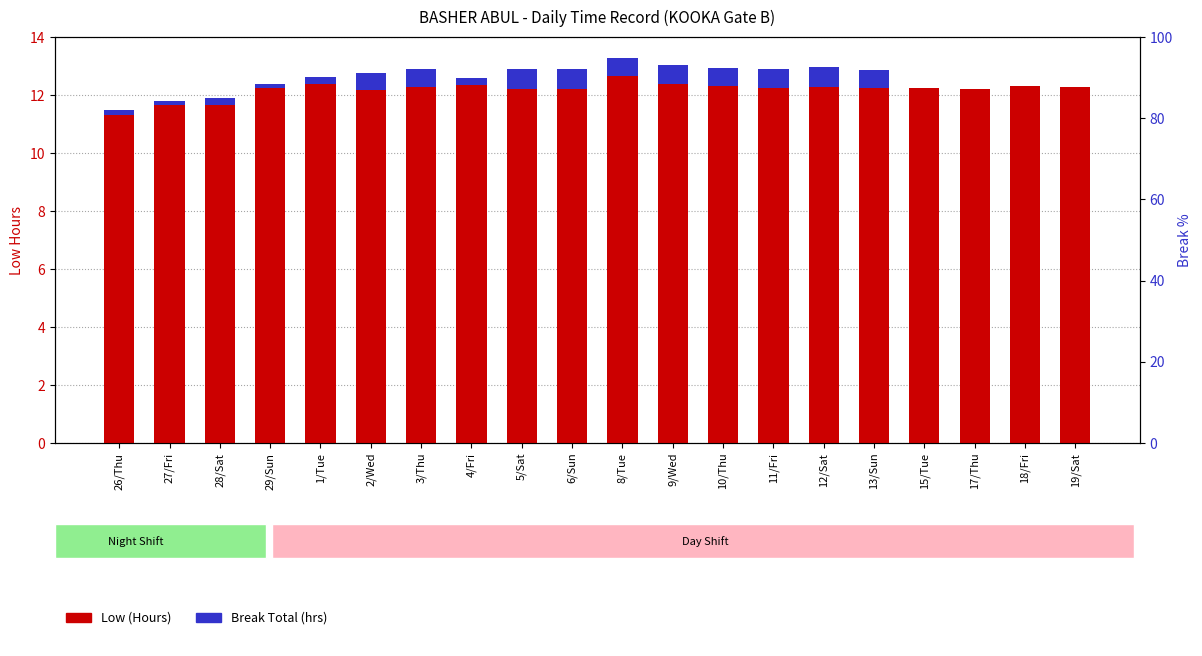

What is the difference between the maximum and second lowest values in the Low (Hours) series?

1.0